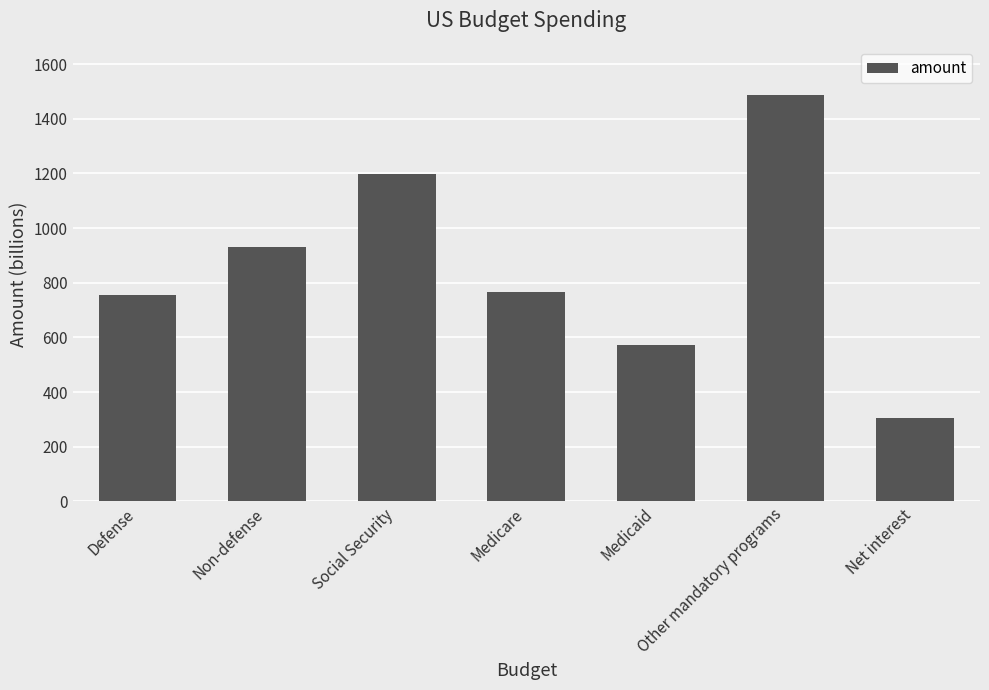

Is it true that the value at Defense is 756?

True